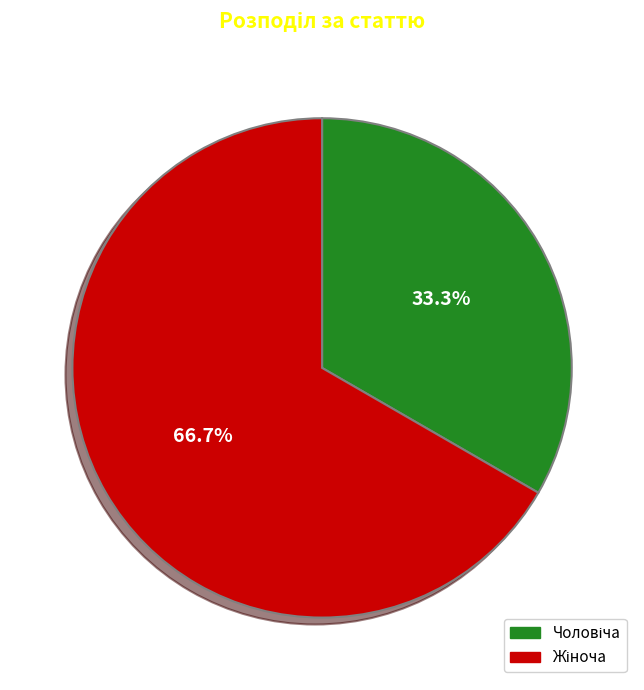

Does any single category account for the majority?

Yes